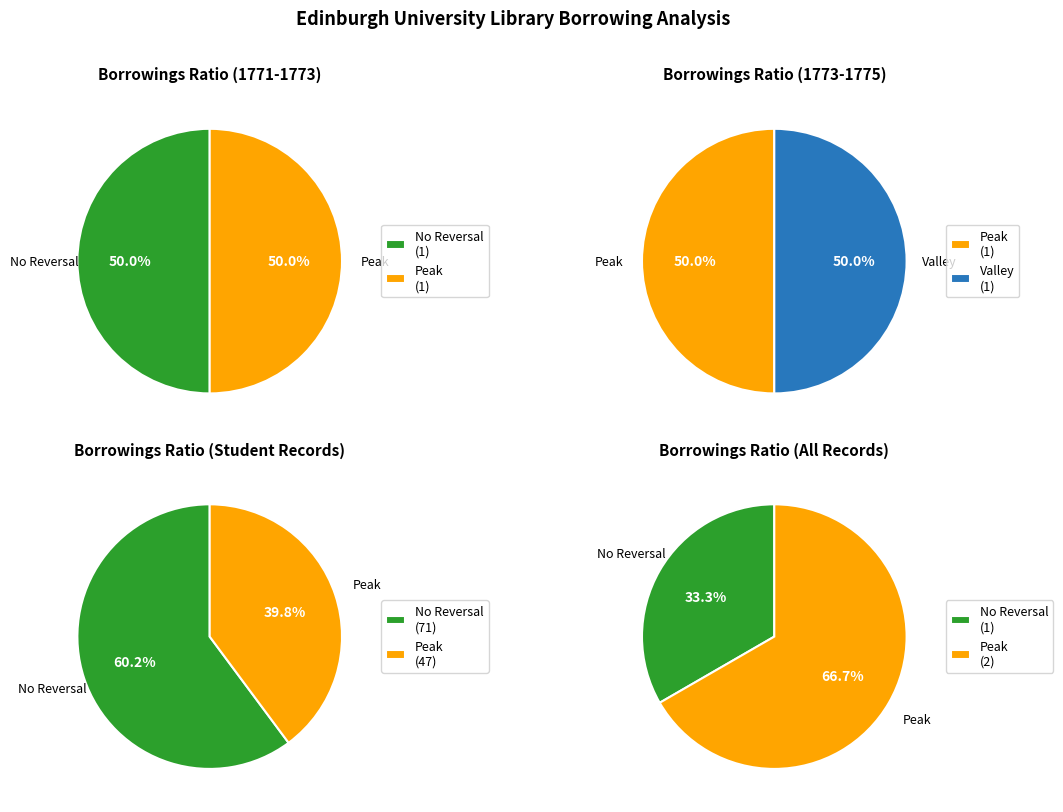

How many slices are in this pie chart?

2